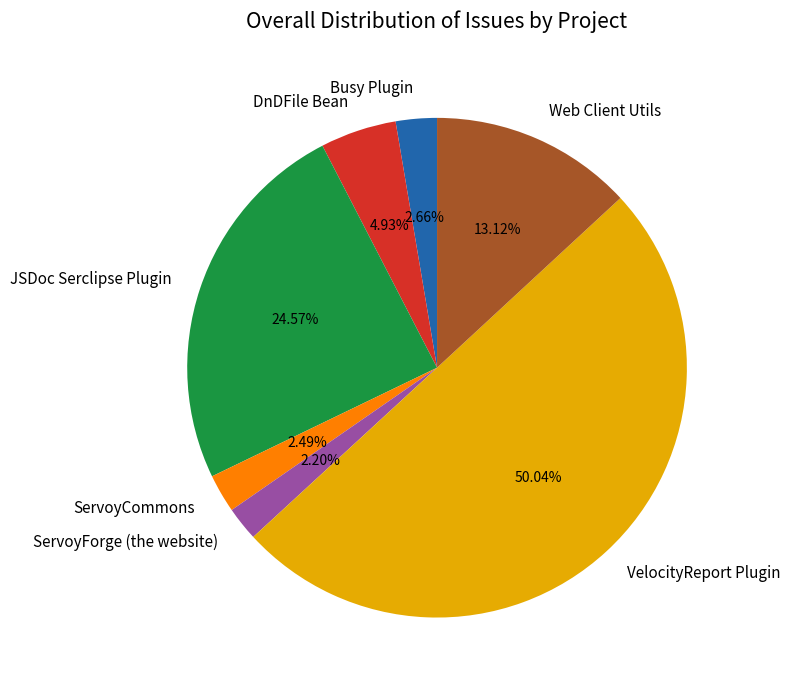

Count the number of slices in the pie.

7